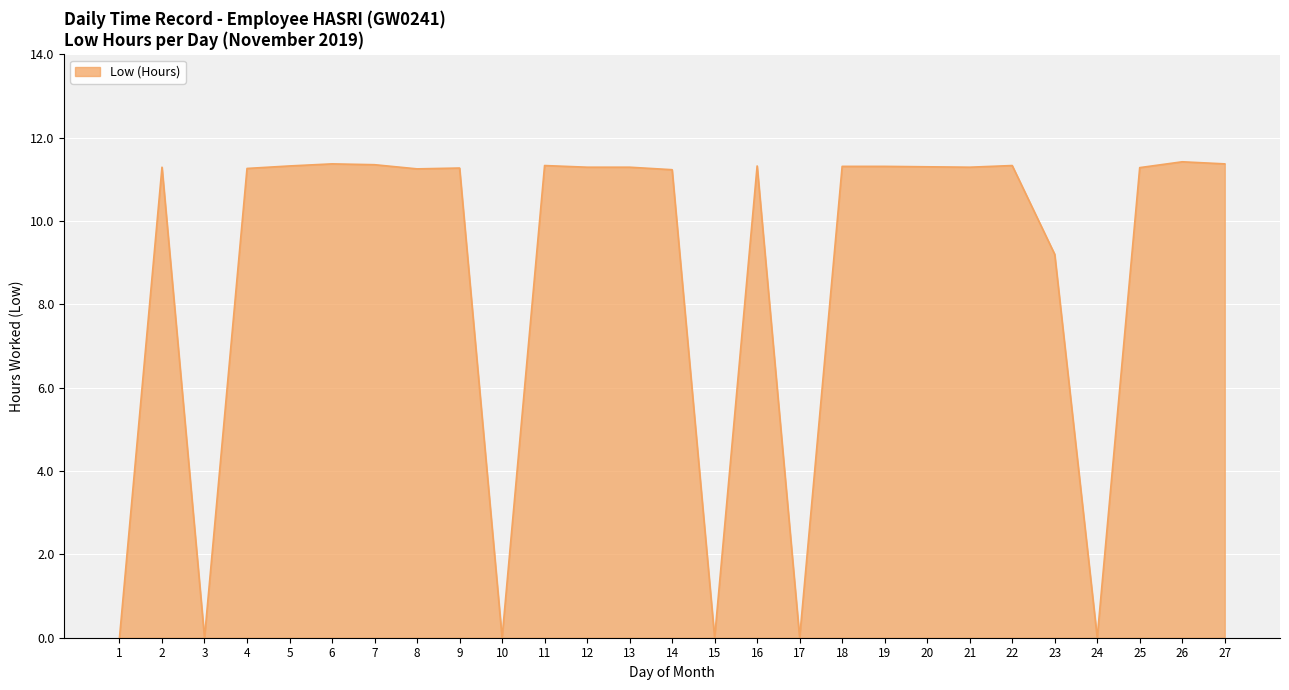

Read the value at 19.

11.3